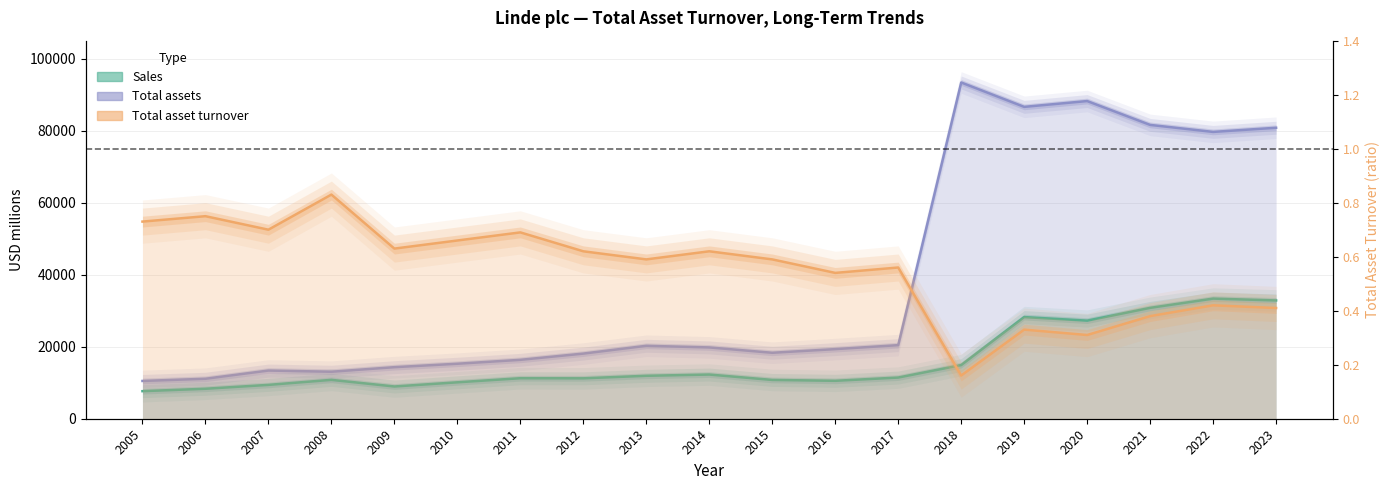

At which category does the chart reach its peak across all series?

2018